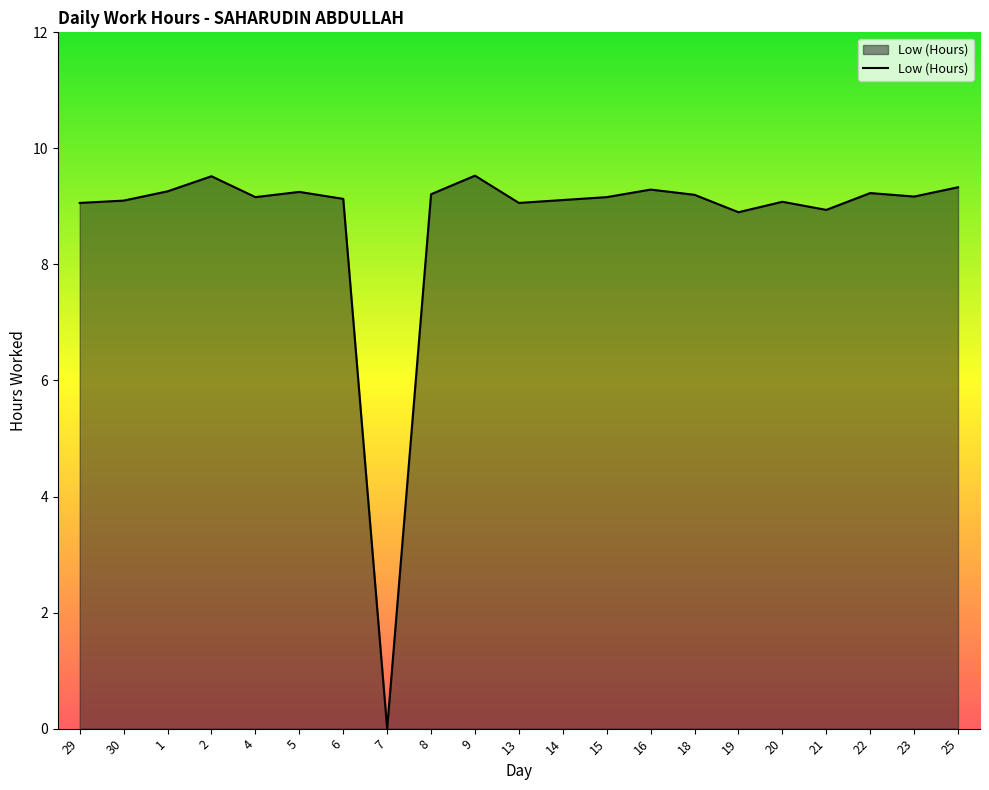

Which has a higher value, 9 or 29?

9